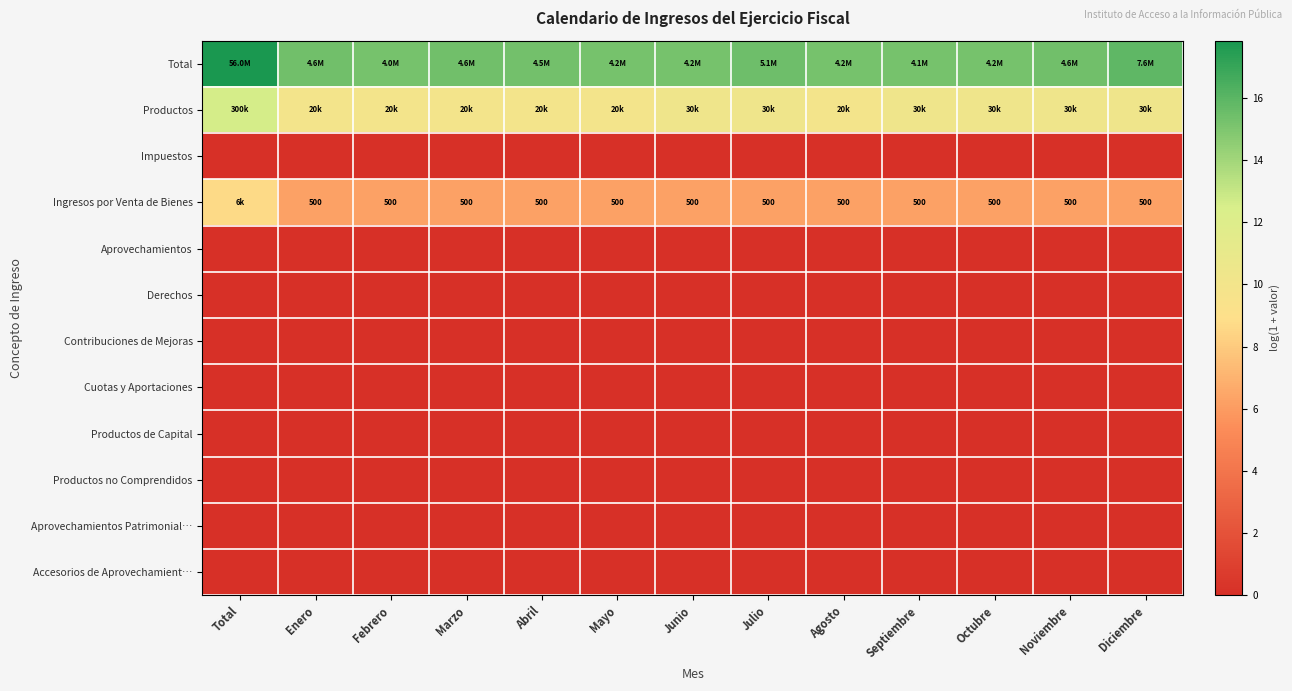

At which category is the sum across all series the highest?

Total